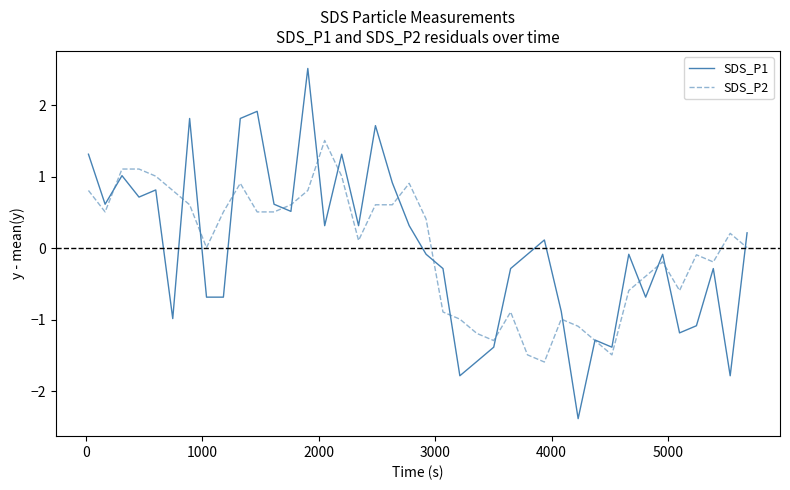

Rank the series by their maximum value, from lowest to highest.

SDS_P2, SDS_P1